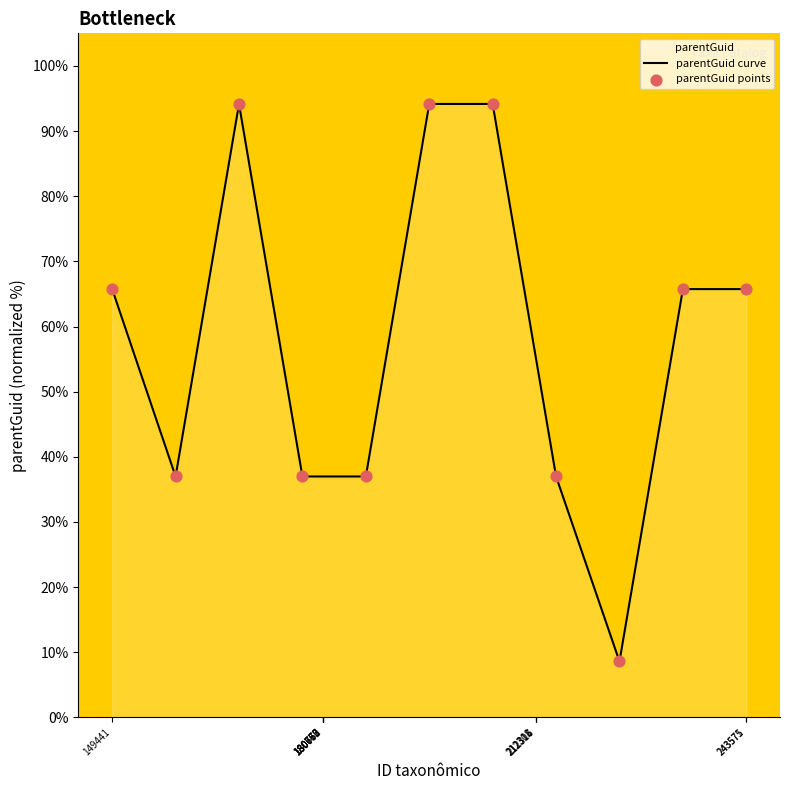

Which series reaches the maximum Y coordinate?

parentGuid curve